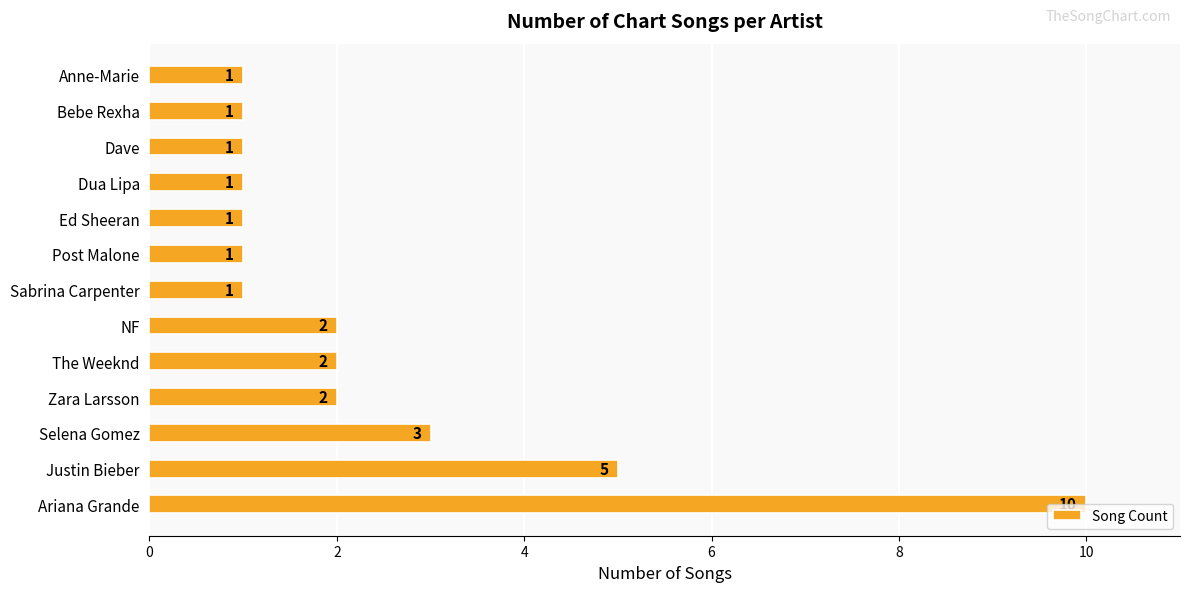

What is the greatest value displayed?

10